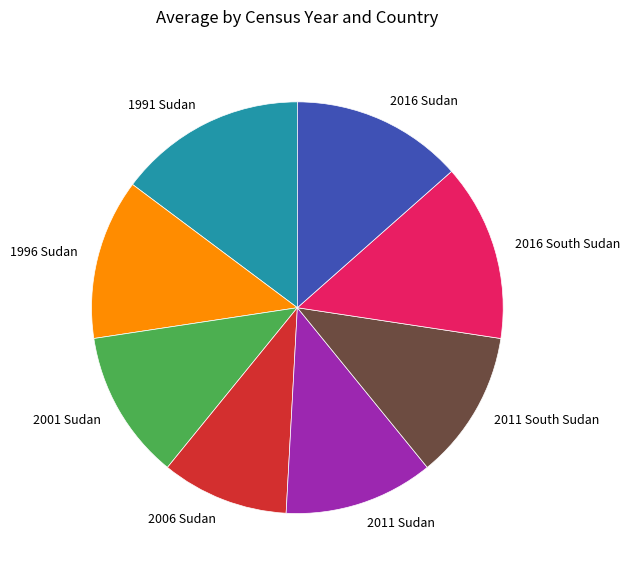

Combined, do 2016 Sudan and 2011 Sudan account for over 50%?

No